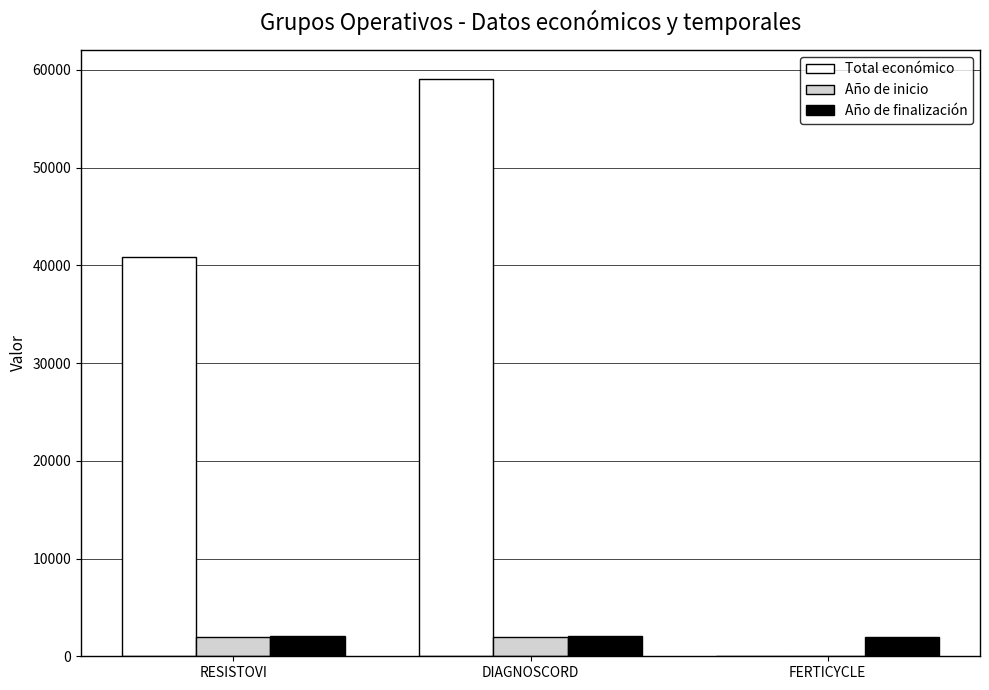

What is the spread (max minus min) of values at FERTICYCLE?

2023